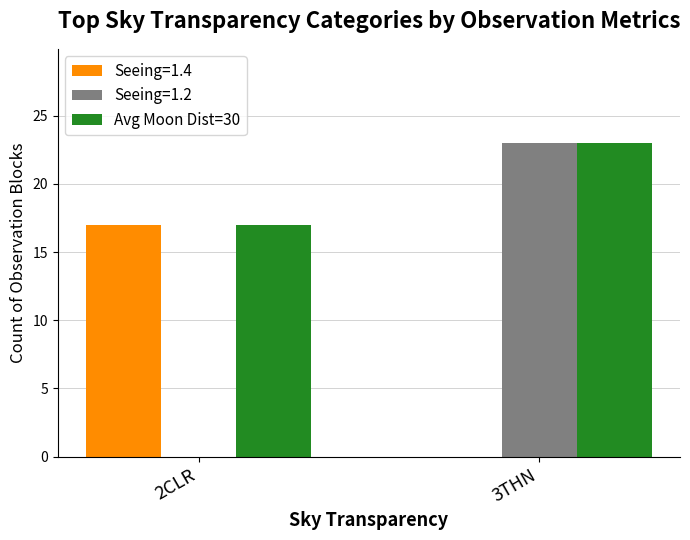

At which label does Avg Moon Dist=30 reach its peak?

3THN